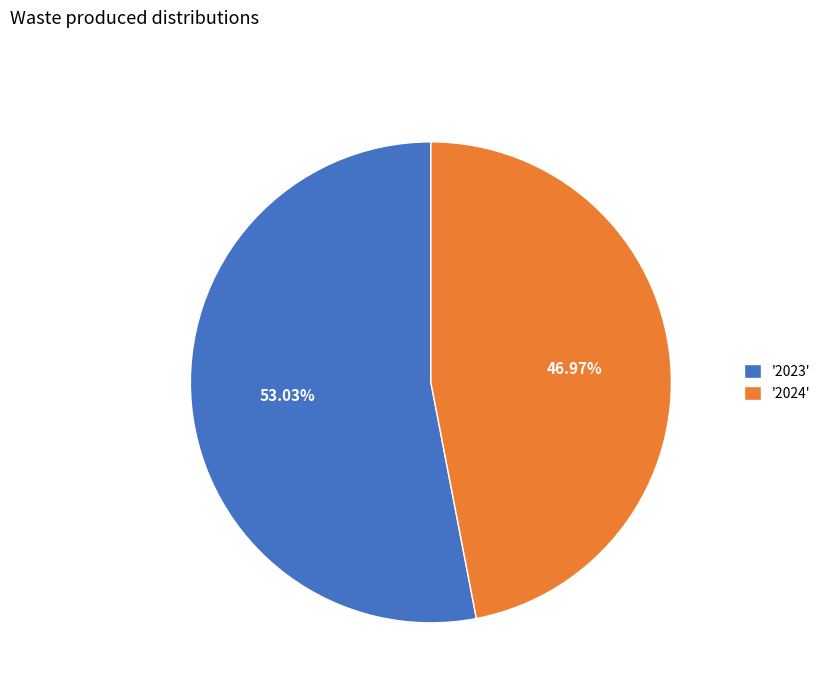

Does '2024' represent more than half of the total?

No